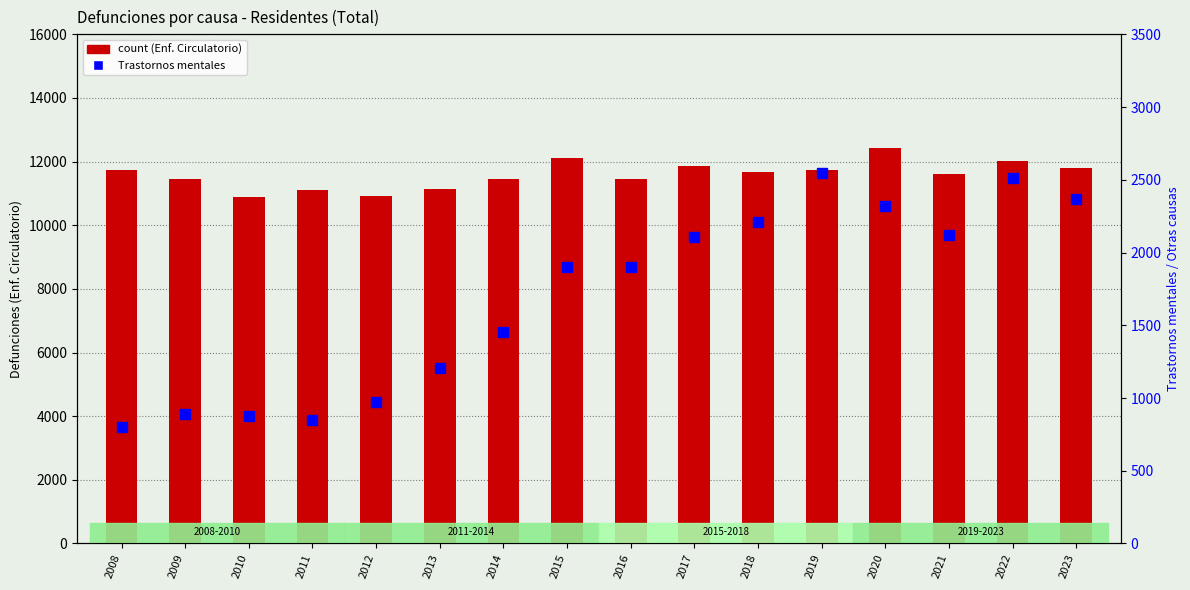

At which label does count first exceed 11665?

2008